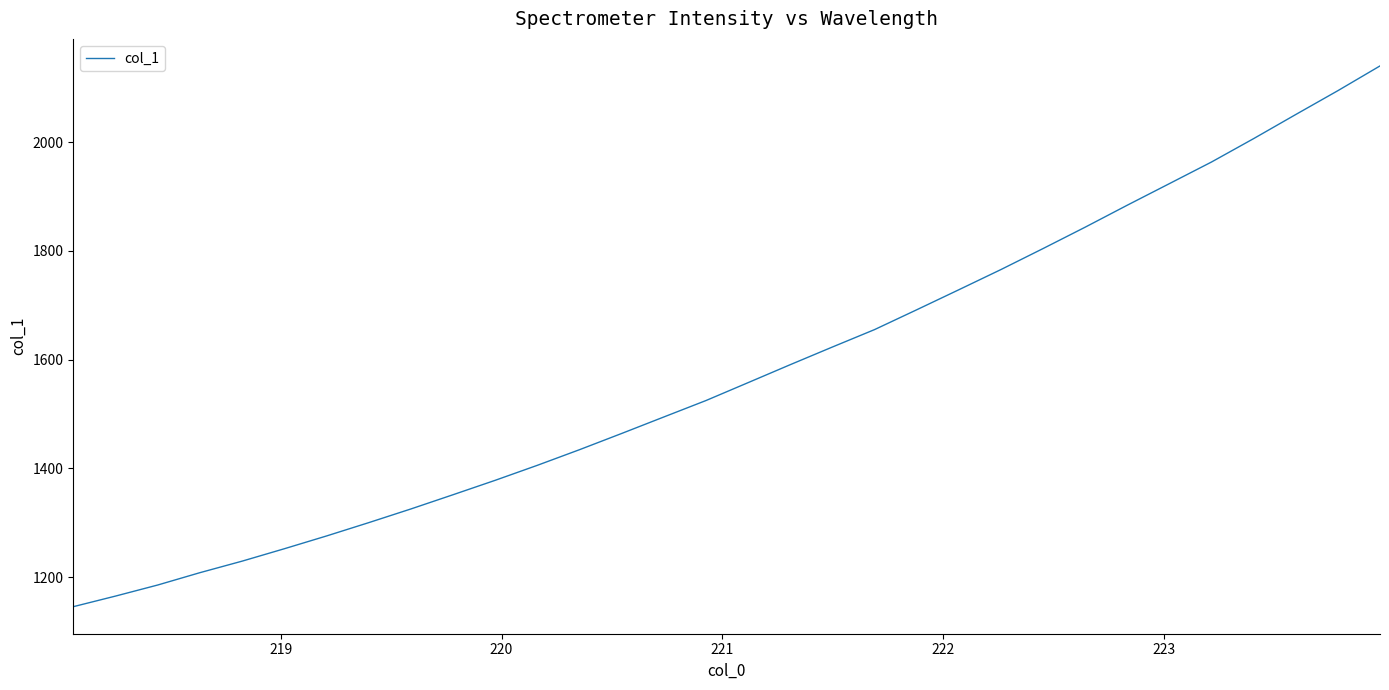

What is the smallest value displayed?

1145.6